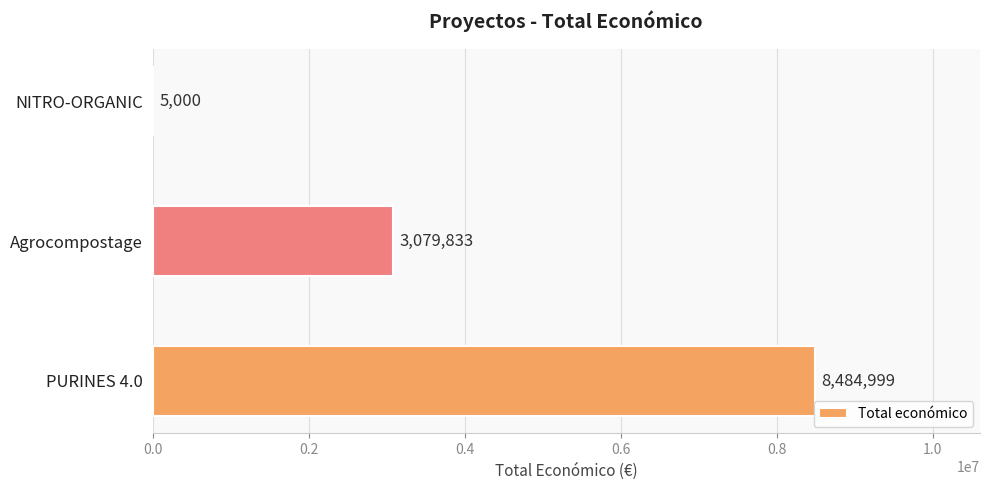

What is the ratio of the value at Agrocompostage to the value at NITRO-ORGANIC?

616.0